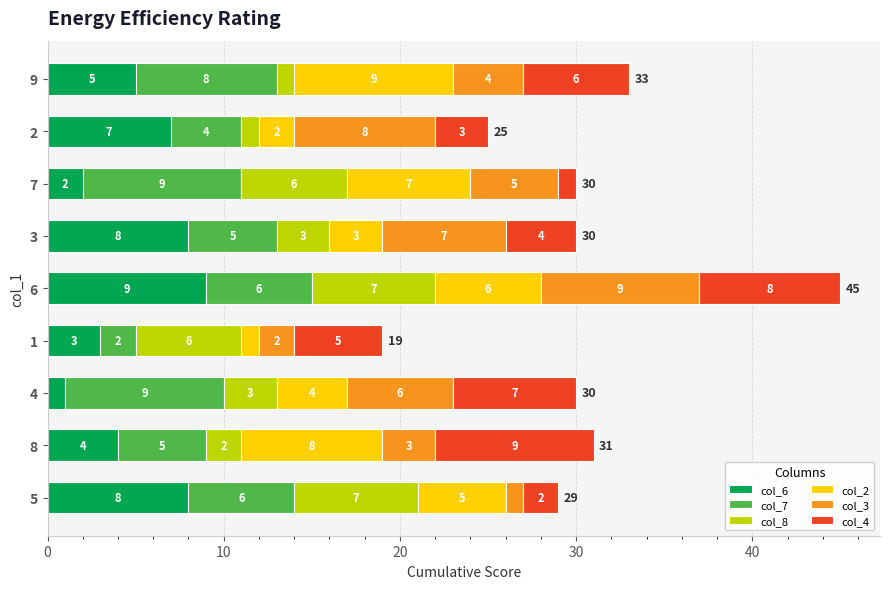

What is the total value across all series at 5?

29